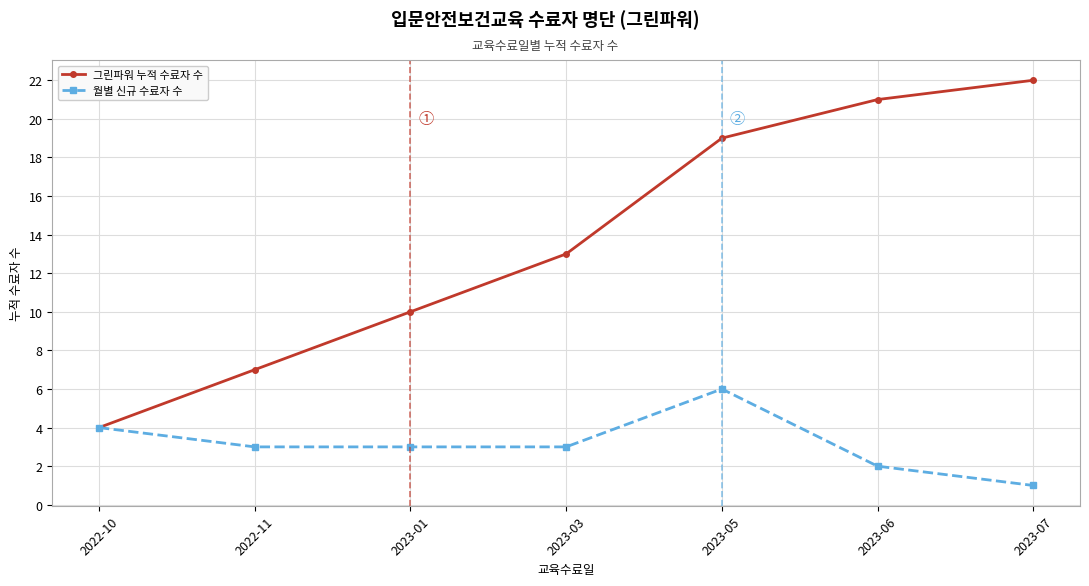

Read the 그린파워 누적 수료자 수 value at 2022-11.

7